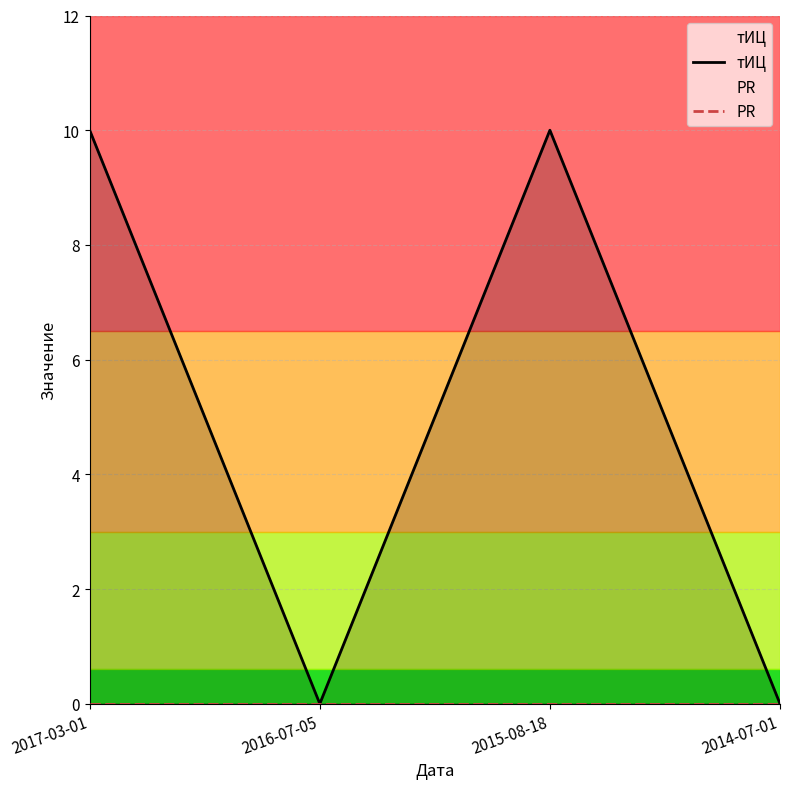

Reading left to right, what are all the values shown in this chart?

тИЦ: 2017-03-01=10	2016-07-05=0	2015-08-18=10	2014-07-01=0
PR: 2017-03-01=0	2016-07-05=0	2015-08-18=0	2014-07-01=0